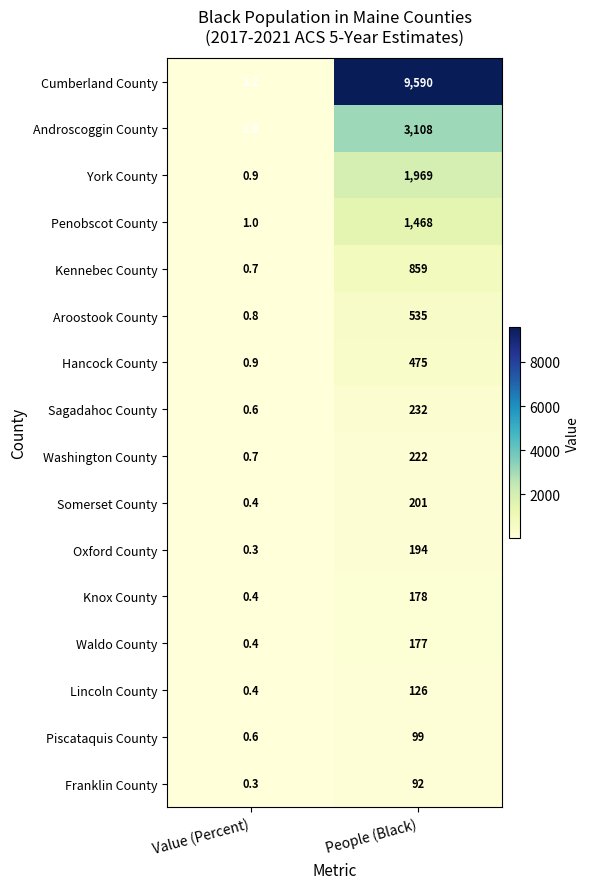

What is the difference between the highest and lowest values at People (Black)?

9498.0